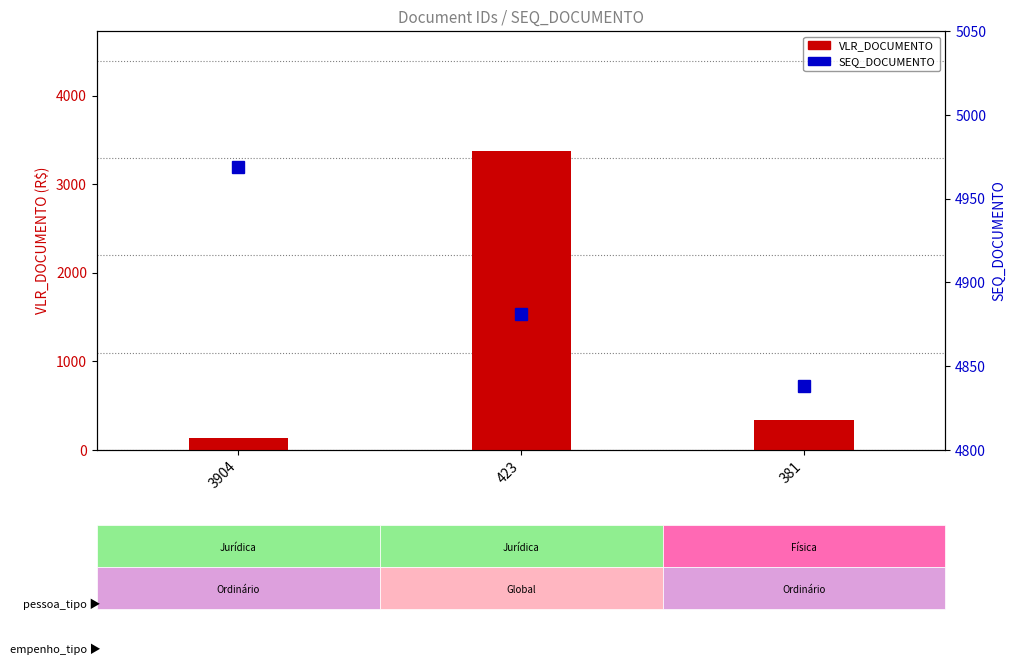

At how many categories does at least one series exceed 2613?

3